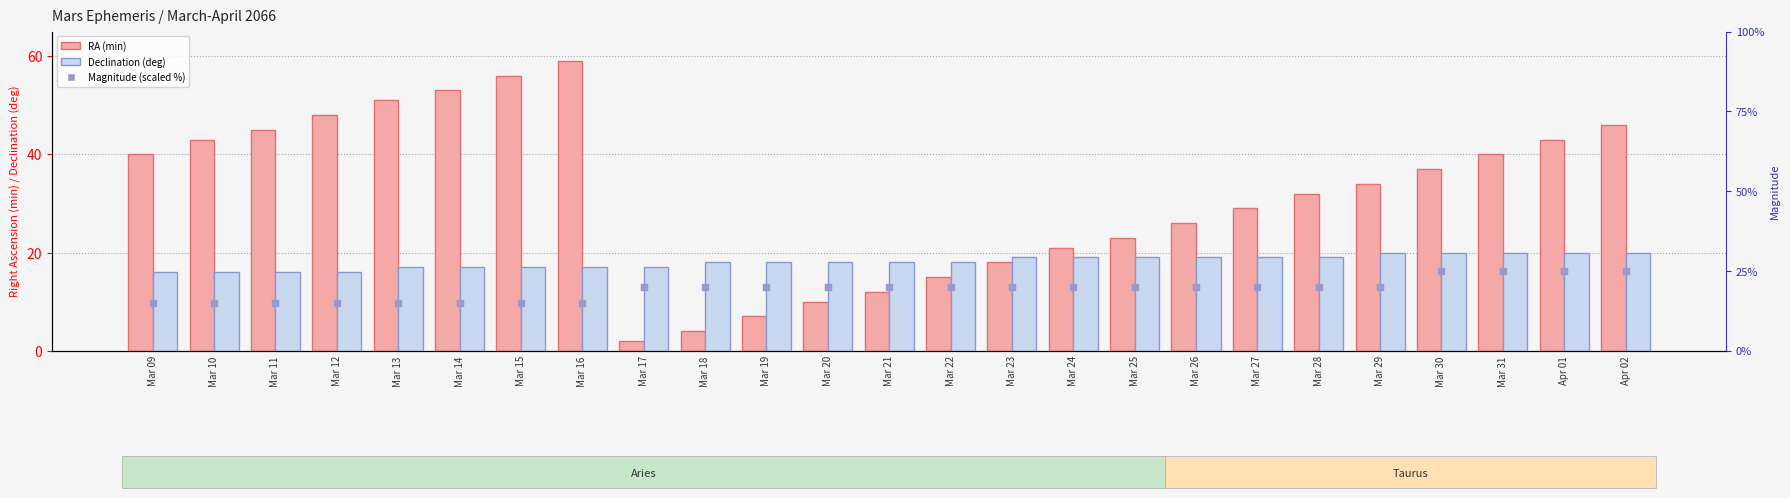

What are all the series names shown in the legend?

RA (min), Declination (deg), Magnitude (scaled)